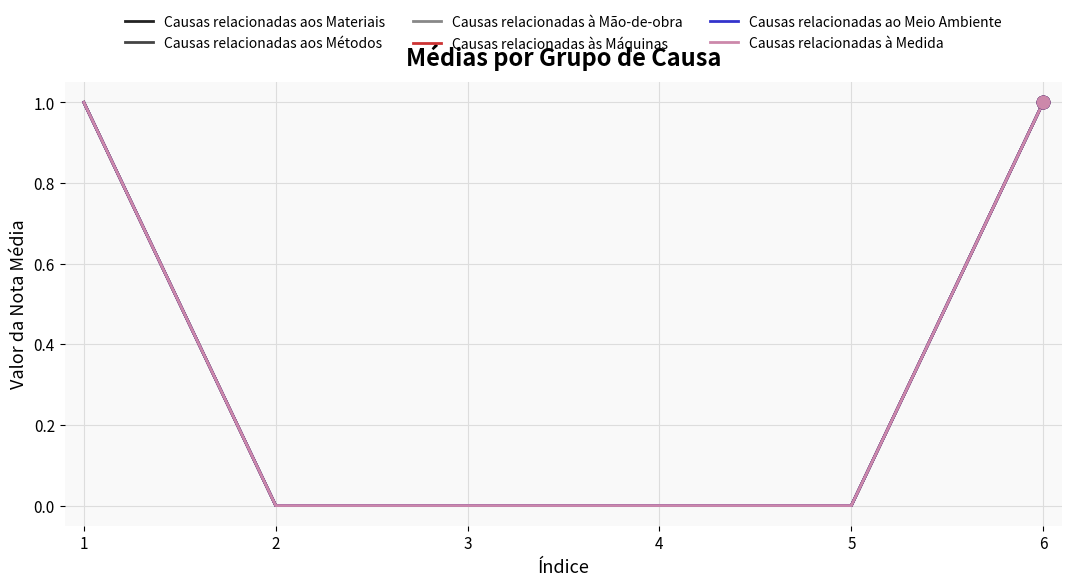

Which series changed the most between 1 and 2?

Causas relacionadas ao Meio Ambiente